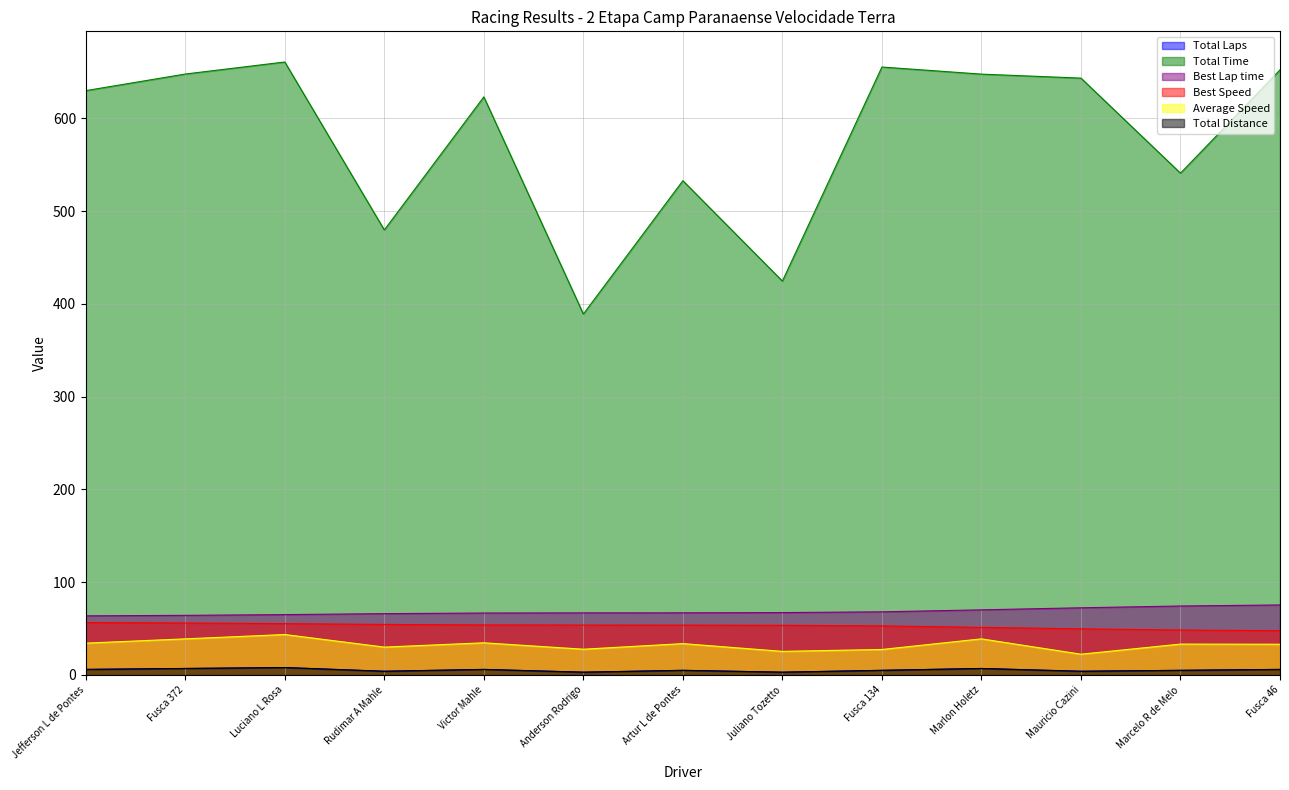

Which series has the largest total across all categories?

Total Time